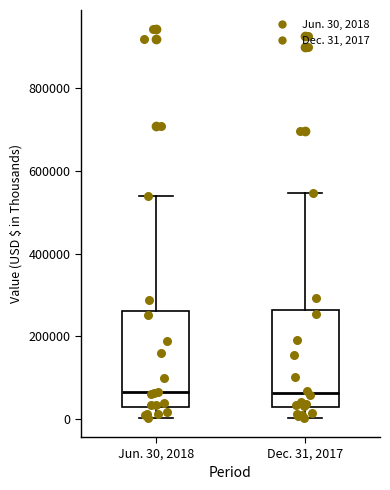

Reading left to right, read every box against the y-axis: the position of its median line, the range the box covers, and the ends of its whiskers. The values are not printed on the chart, so give them approximately, as read against the axis.

Jun. 30, 2018: median 60000, box 20000 to 260000, whiskers 0 to 540000
Dec. 31, 2017: median 60000, box 20000 to 260000, whiskers 0 to 540000